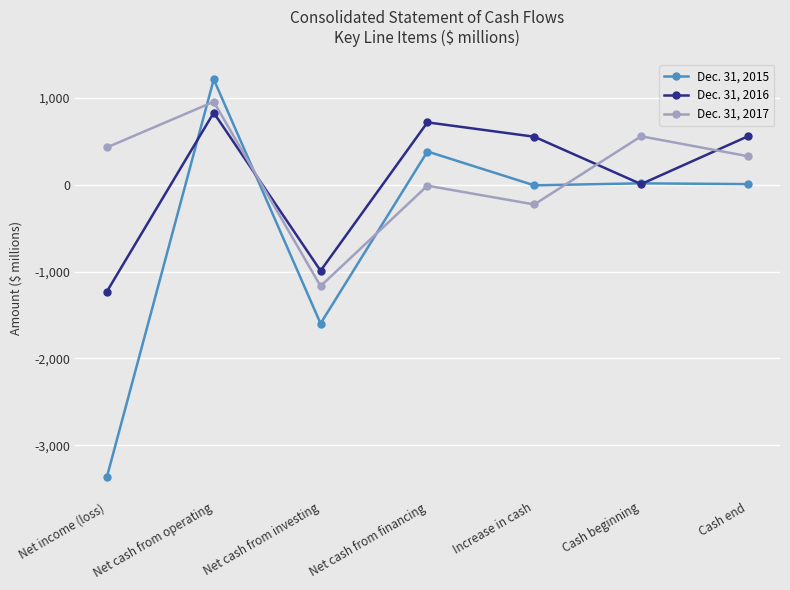

Is it true that Dec. 31, 2016 equals 550 at Increase in cash?

True